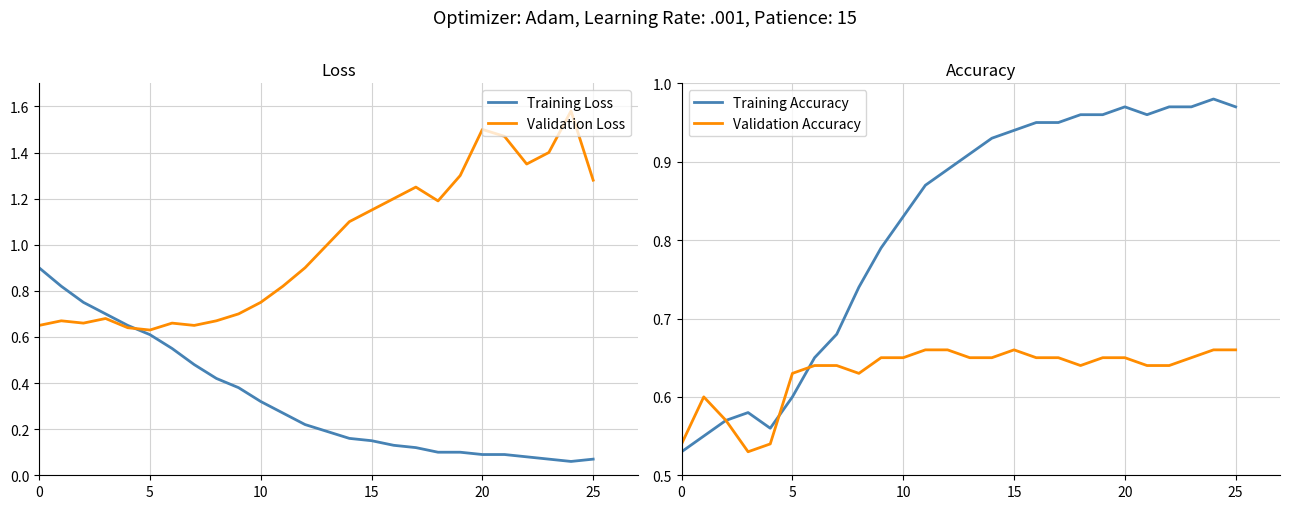

Is it true that Validation Accuracy equals 0.9 at 0?

False